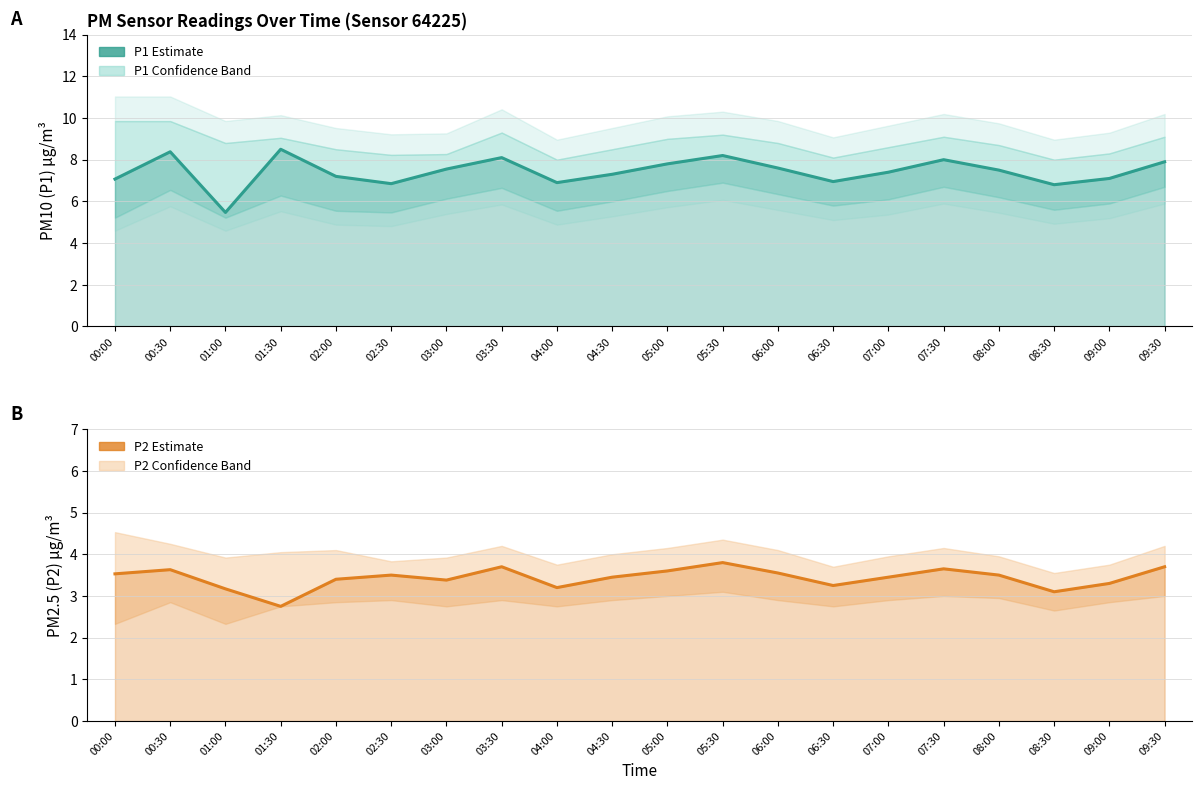

True or false: P1 (PM10) Estimate and P2 (PM2.5) Estimate intersect in this chart.

False